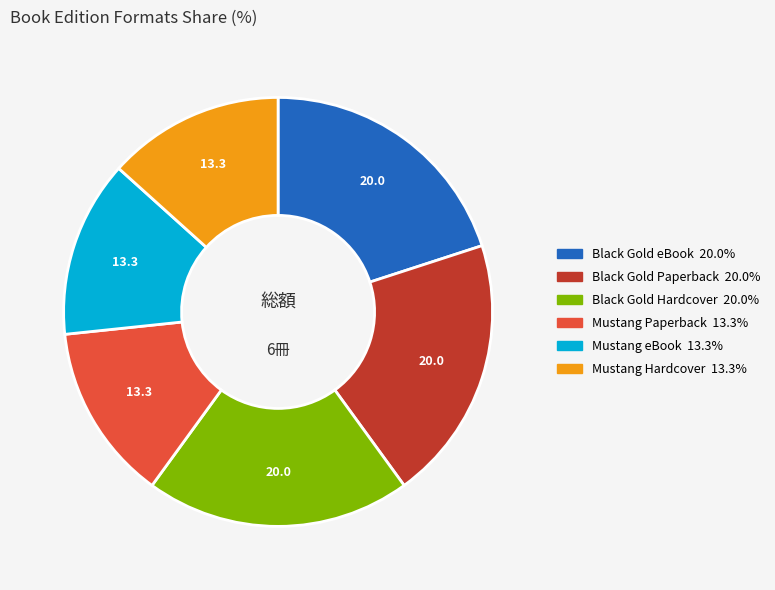

Is there a majority slice in this chart?

No